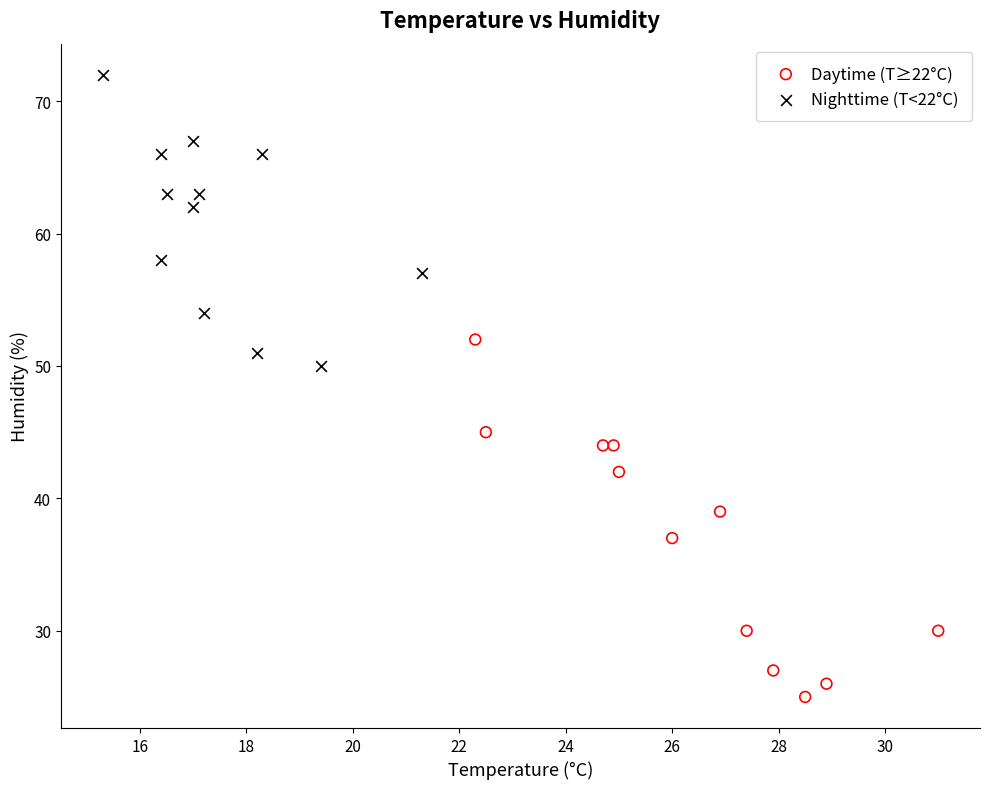

What are all the series names shown in the legend?

Daytime (T≥22°C), Nighttime (T<22°C)